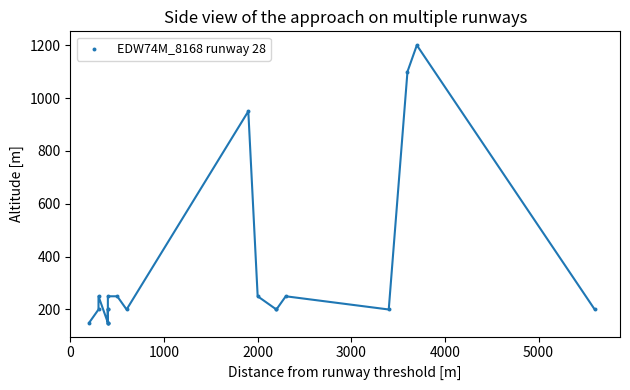

What Y value in the scatter plot is closest to 675?

950